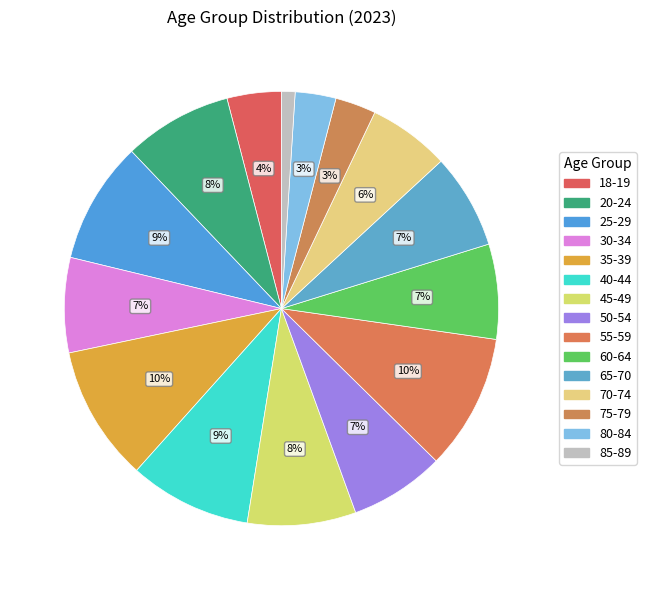

Count the number of slices in the pie.

15